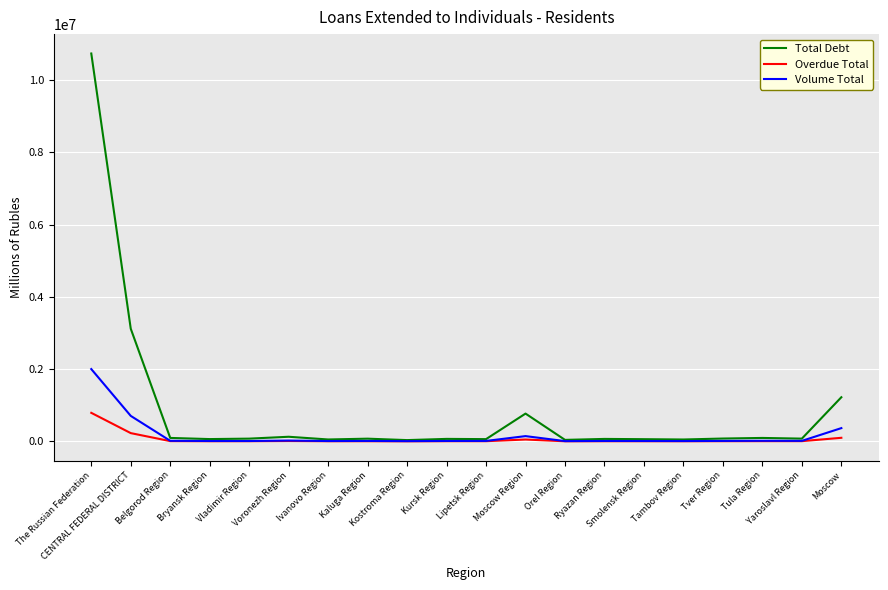

Which series has the largest range (max minus min)?

Total Debt